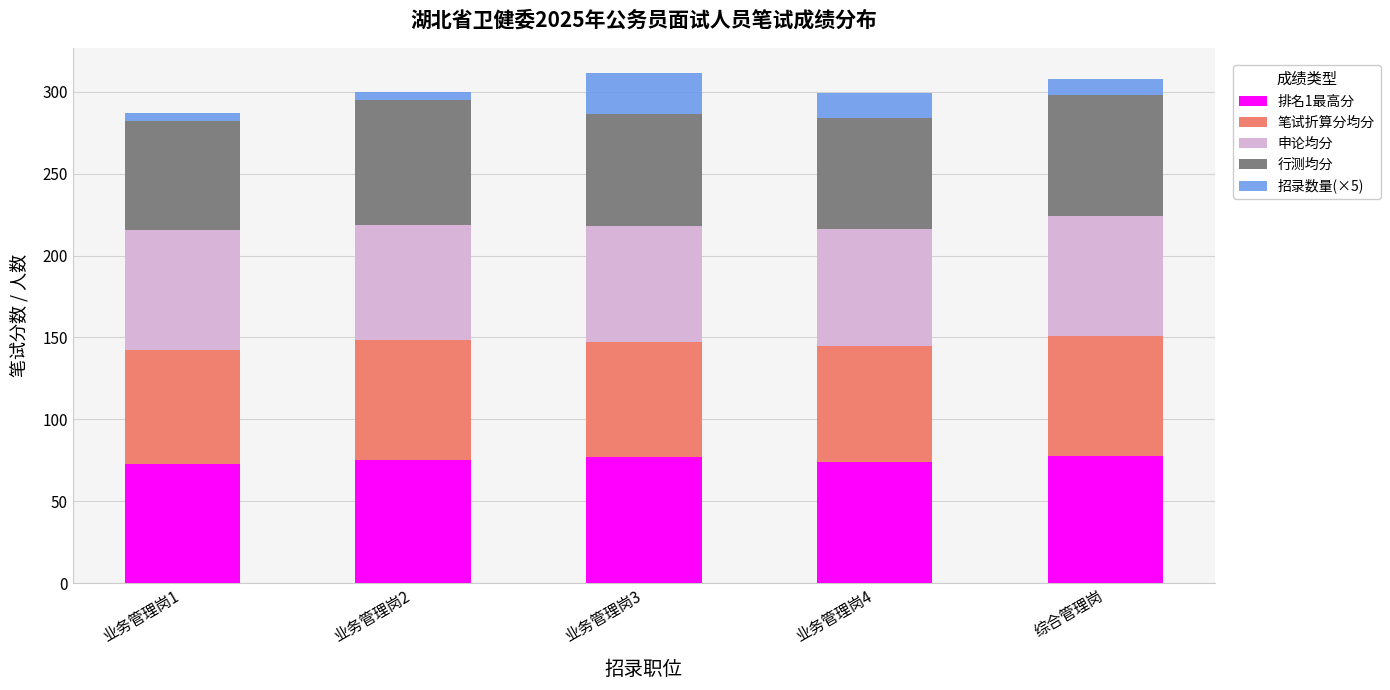

What is the minimum value for 排名1最高分?

72.7